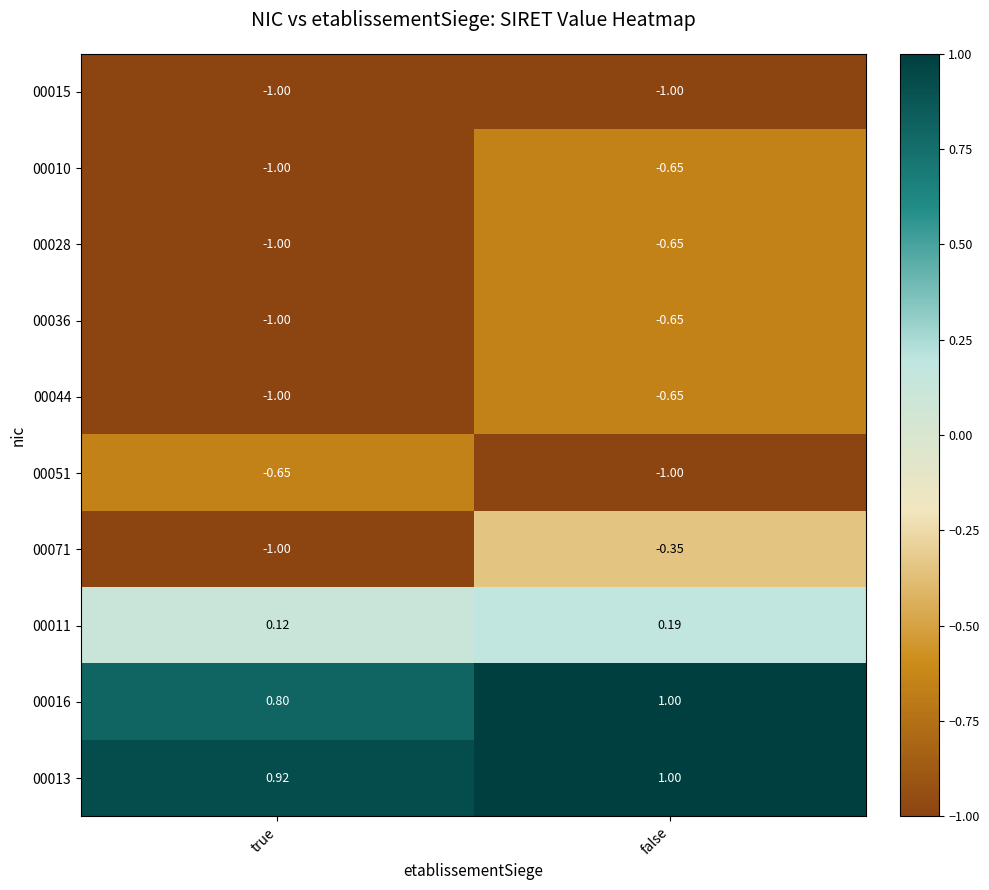

Which category has the highest value across all series?

false